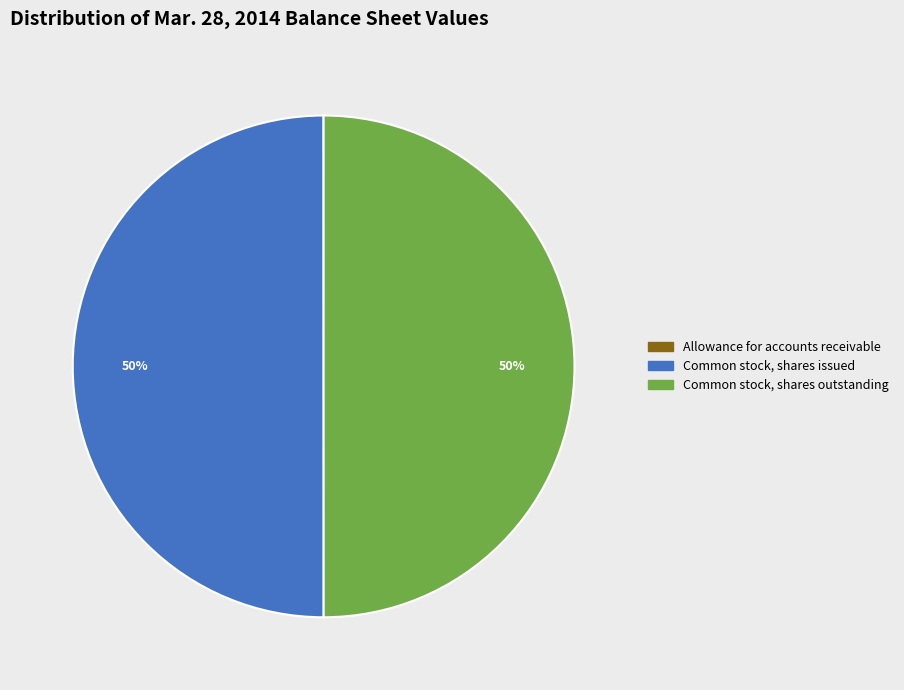

The Common stock, shares outstanding slice represents 50% of the pie. True or false?

True